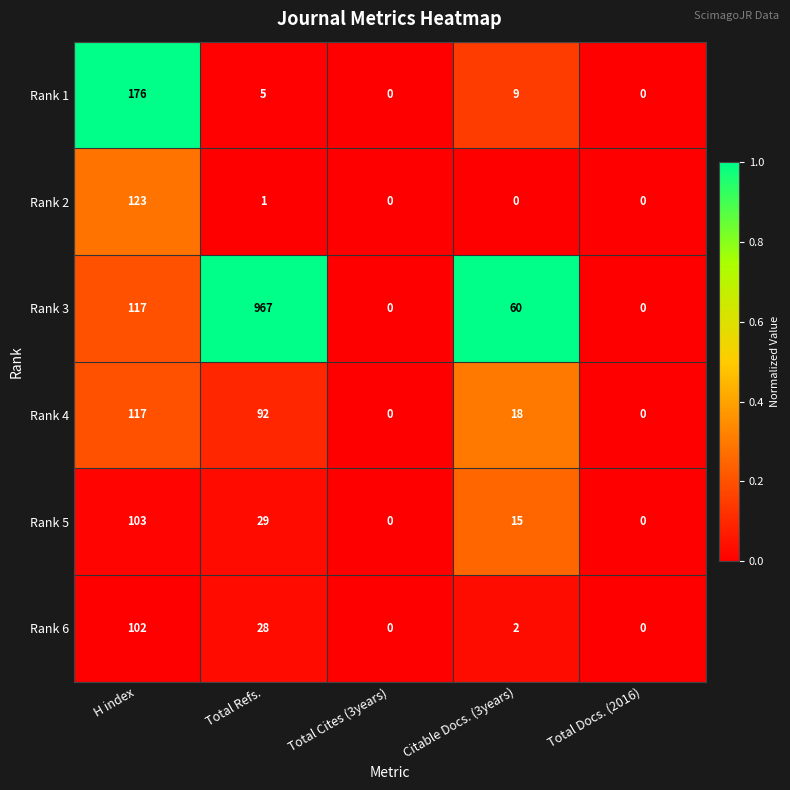

How many distinct data groups are displayed?

6